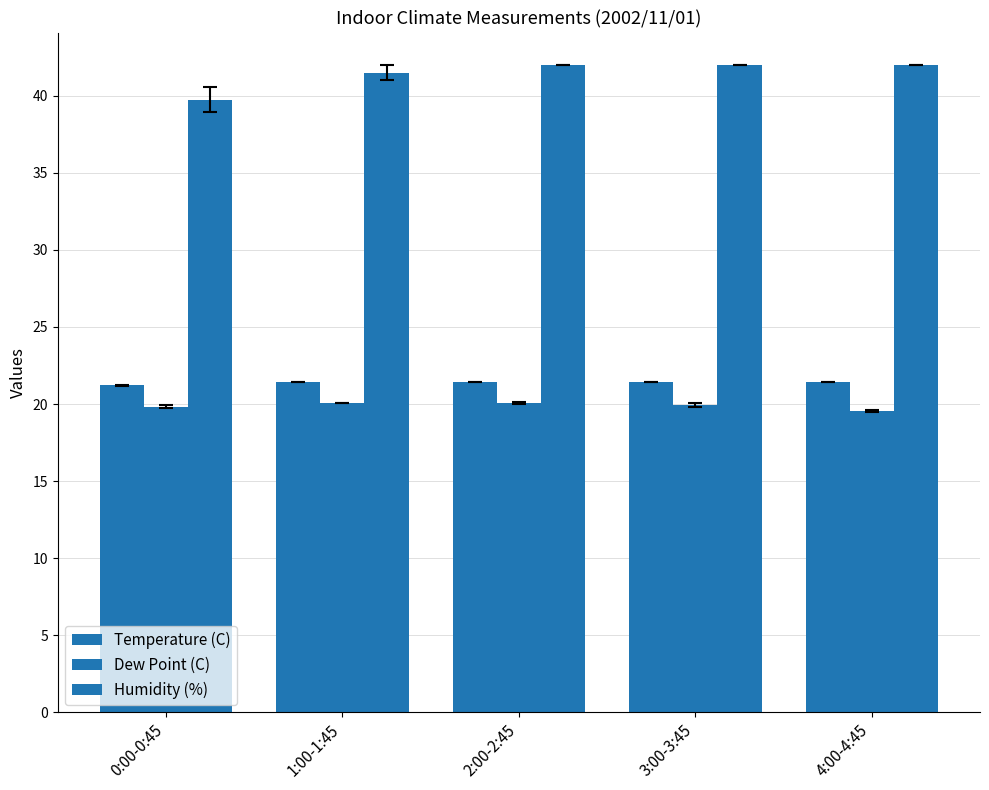

How many series are shown in this chart?

3